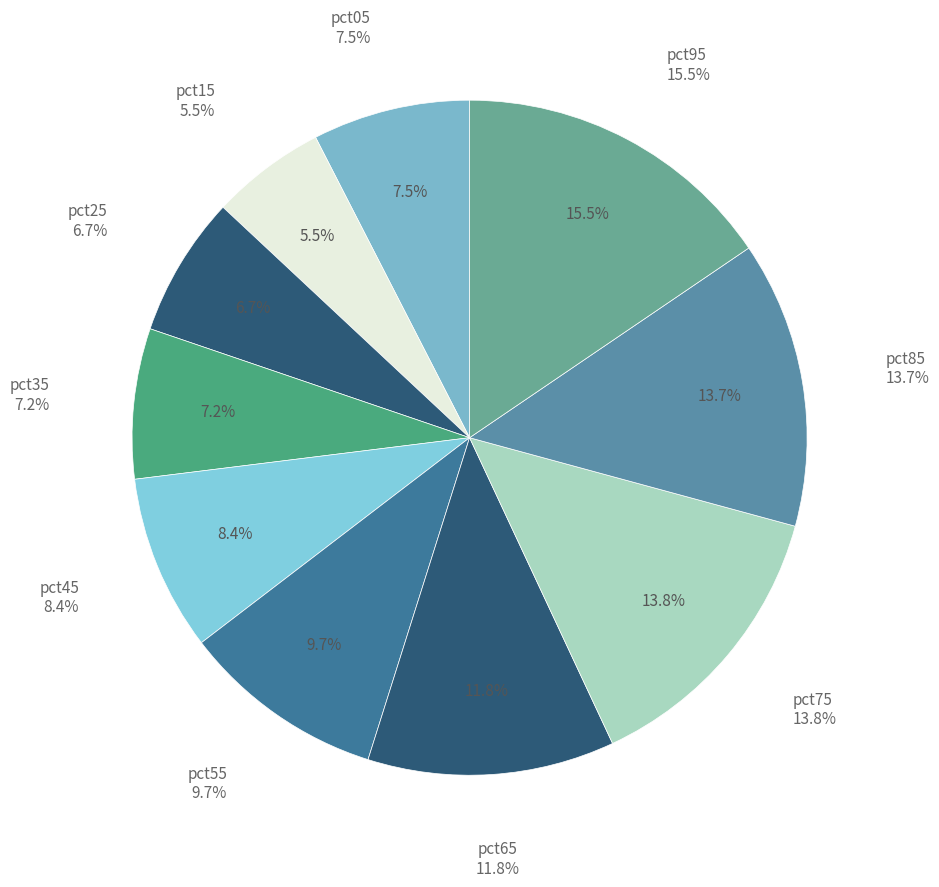

What percentage is the pct85 slice, to the nearest percent?

14%